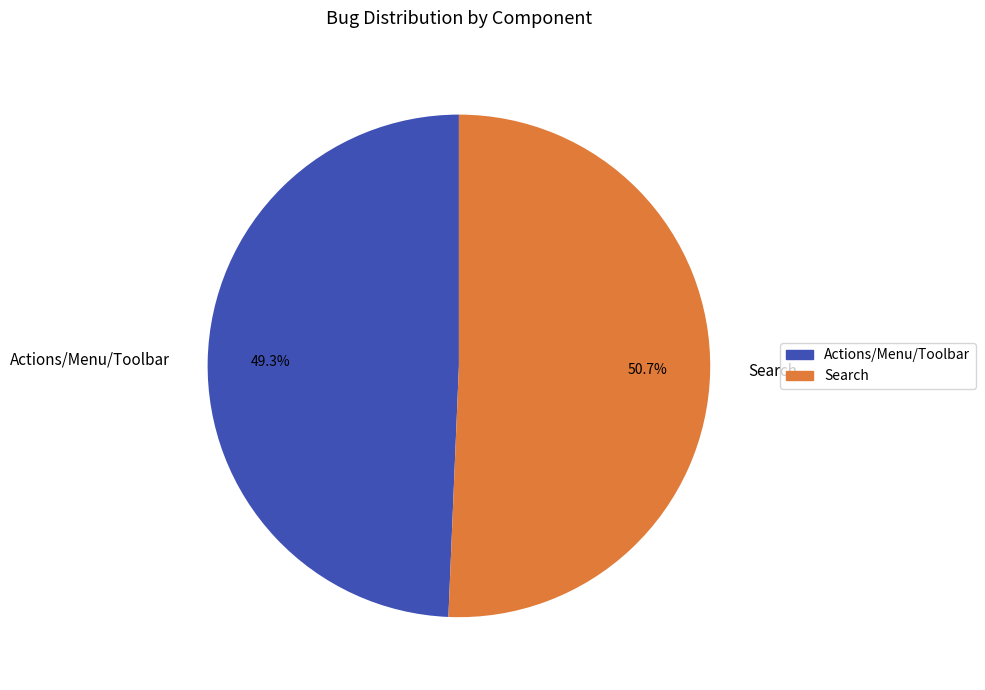

Rank the categories by value from lowest to highest.

Actions/Menu/Toolbar, Search